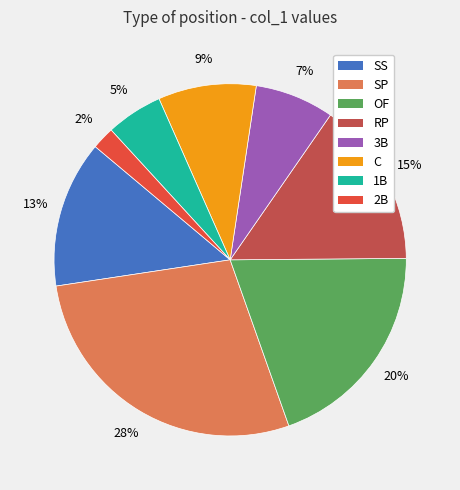

Do C and OF together represent more than half of the pie?

No